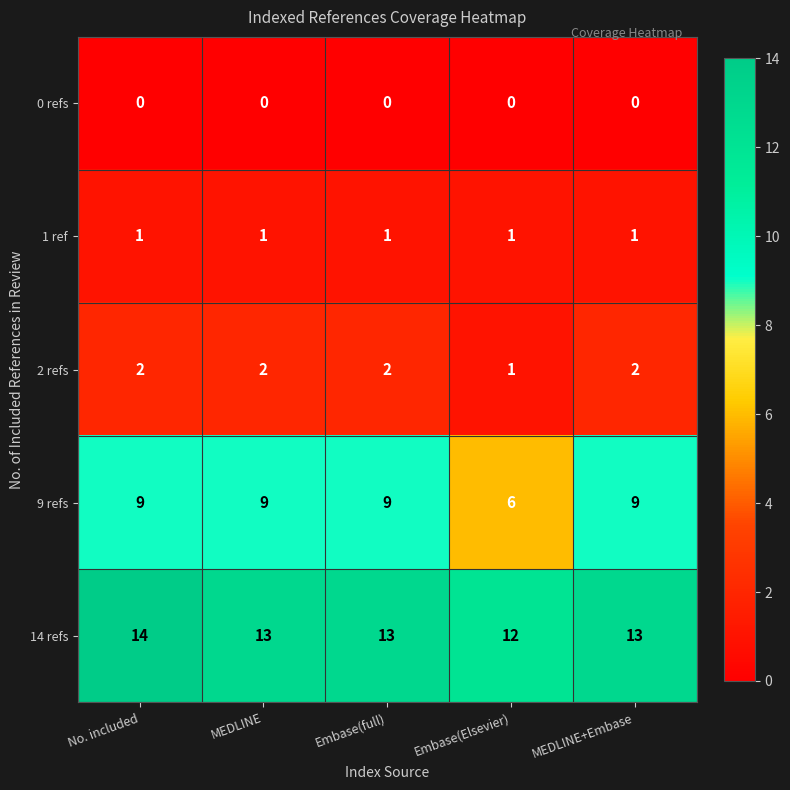

How many categories are shown in the chart?

5